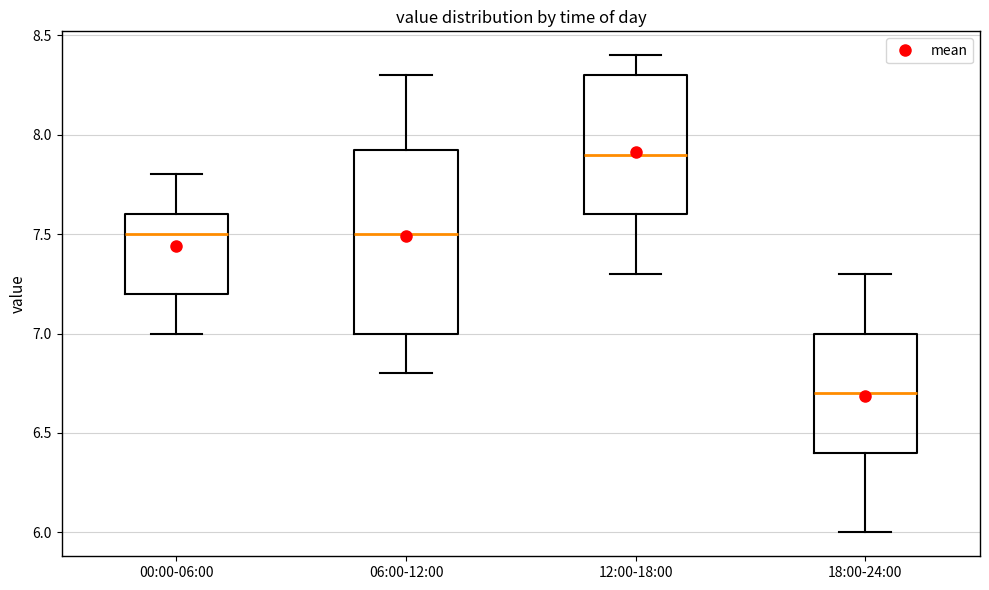

Reading left to right, transcribe this box plot: for each box, give where its median line is, the range the box spans, and where its two whiskers end, as read against the y-axis. The values are not printed on the chart, so give them approximately, as read against the axis.

00:00-06:00: median 7.50, box 7.20 to 7.60, whiskers 7.00 to 7.80
06:00-12:00: median 7.50, box 7.00 to 7.95, whiskers 6.80 to 8.30
12:00-18:00: median 7.90, box 7.60 to 8.30, whiskers 7.30 to 8.40
18:00-24:00: median 6.70, box 6.40 to 7.00, whiskers 6.00 to 7.30